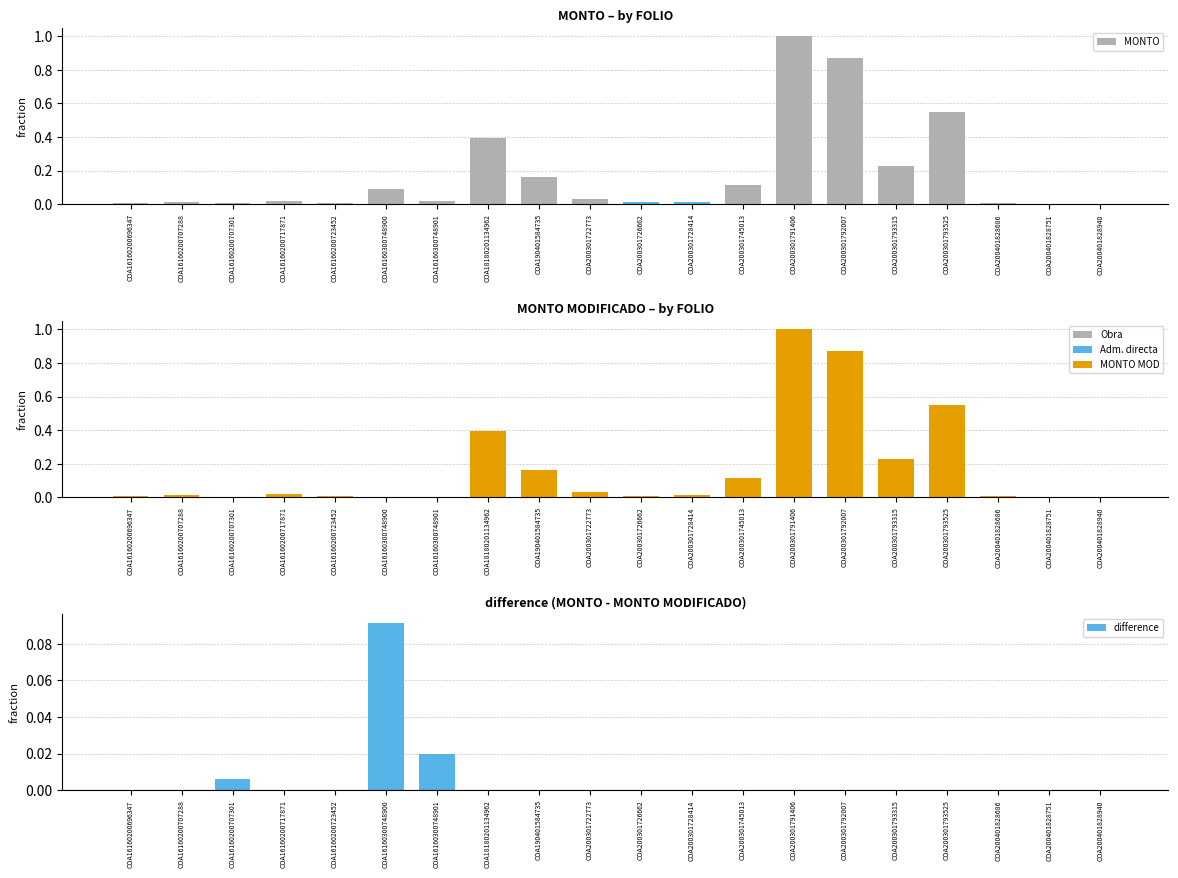

Which category has the highest value in the MONTO MODIFICADO series?

COA200301791406